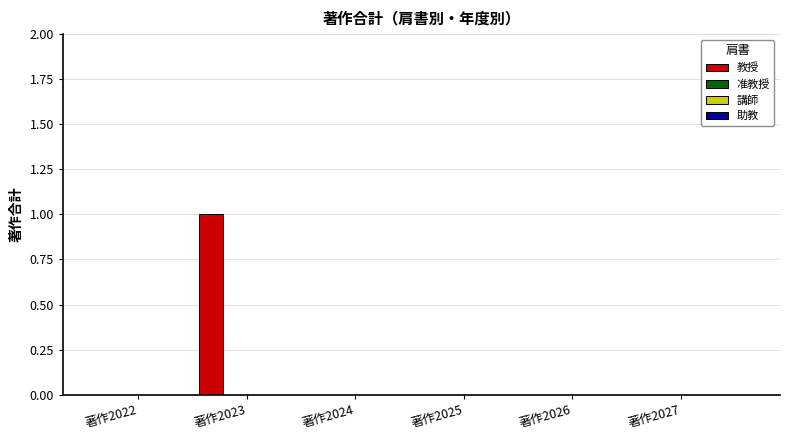

What is the maximum value shown in the chart?

1